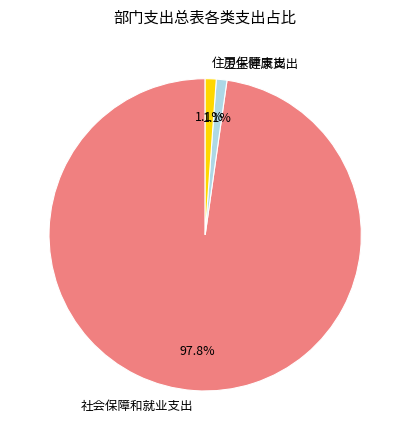

Count the number of slices in the pie.

3